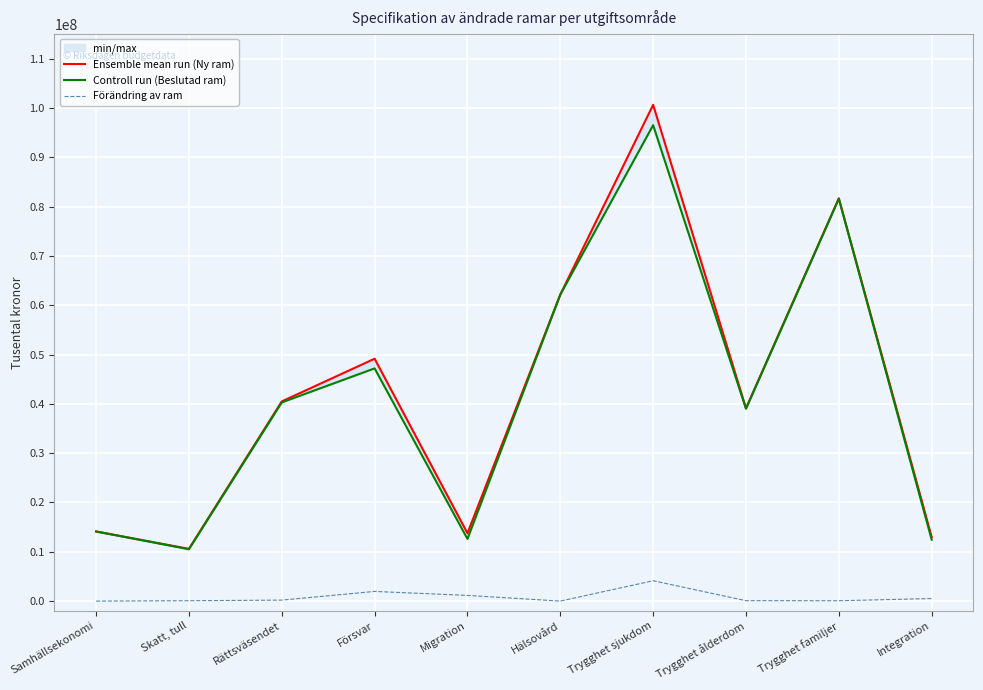

How many lines are shown in the chart?

3